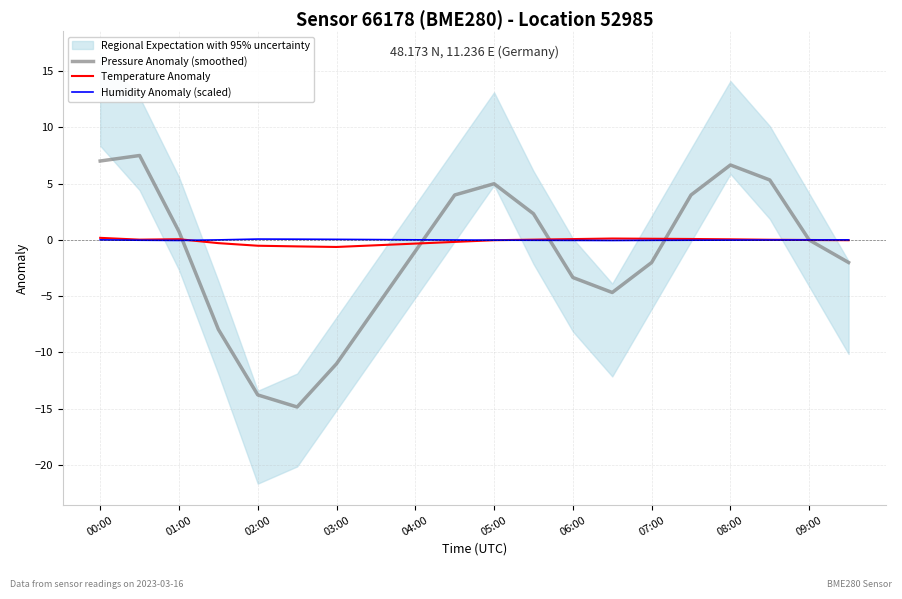

Does the chart have visible grid lines?

Yes